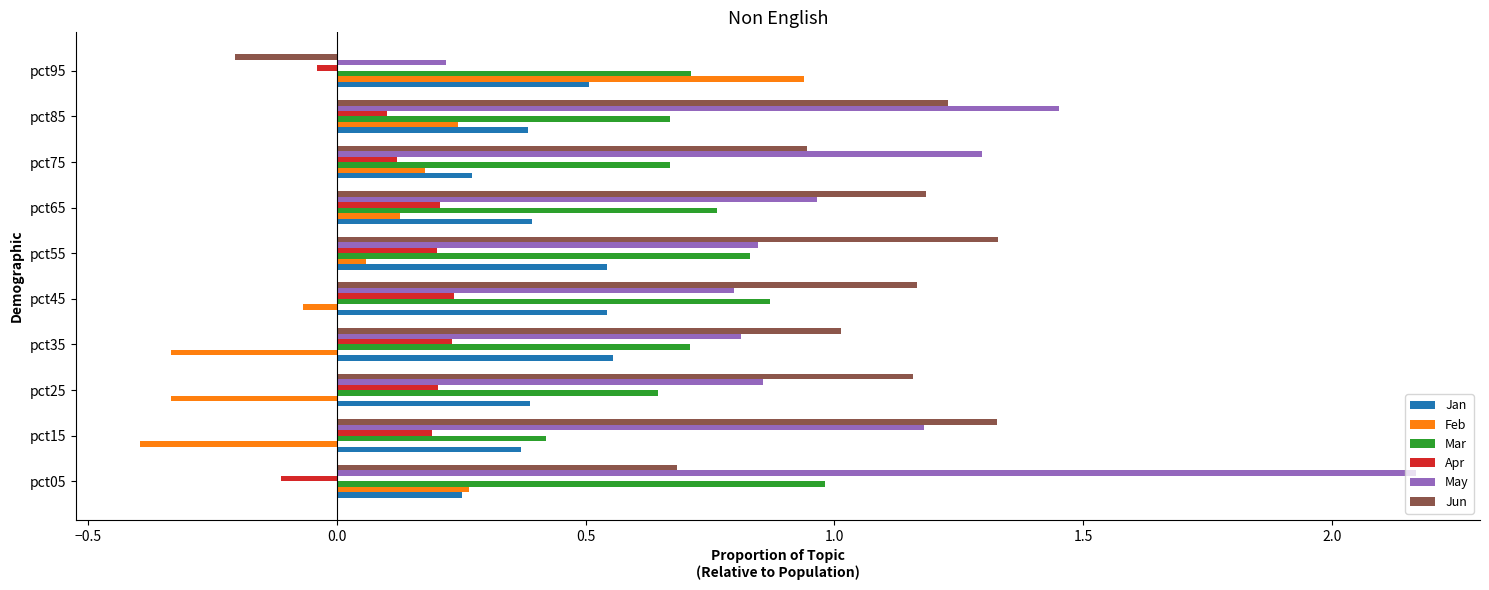

What is the sum of all Mar values?

7.3